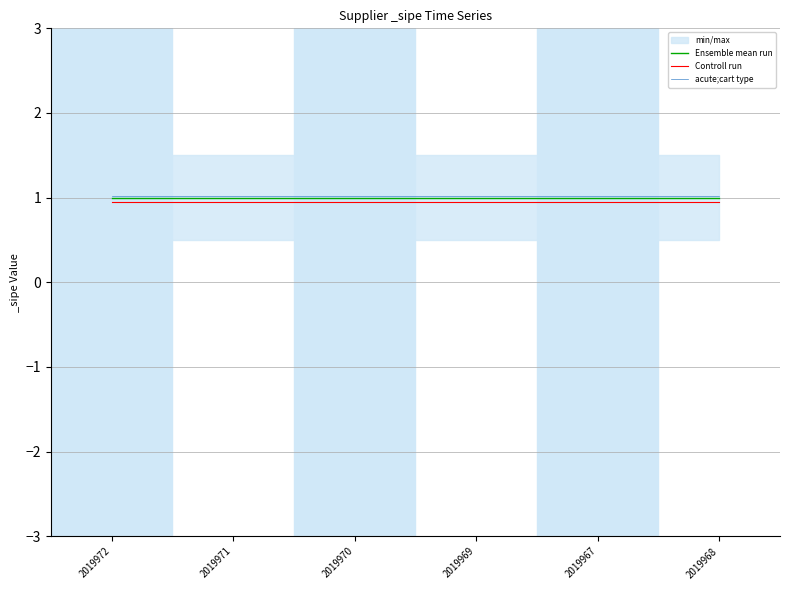

List the series in order of their peak value, highest first.

acute;cart type, Ensemble mean run, Controll run